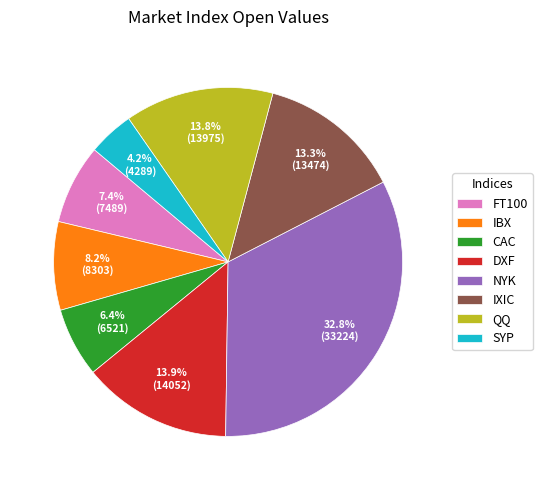

True or false: FT100 accounts for 1% of the total.

False